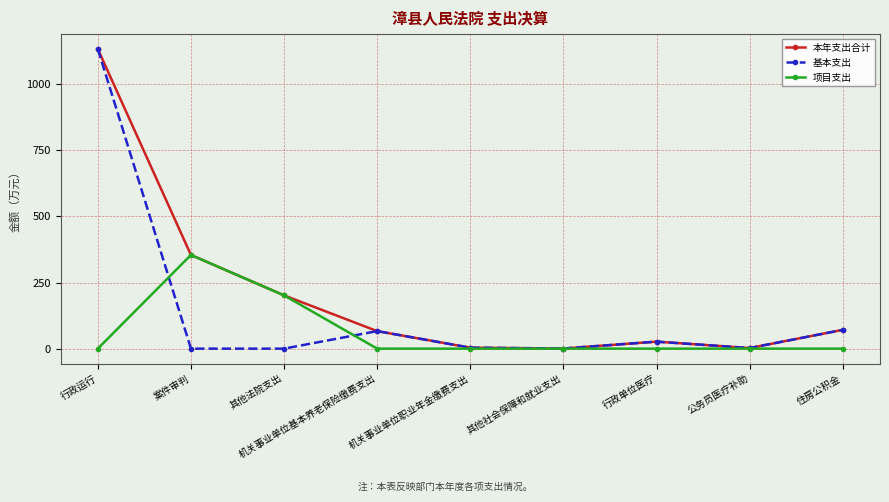

What is the label of the 7th point from the right?

其他法院支出